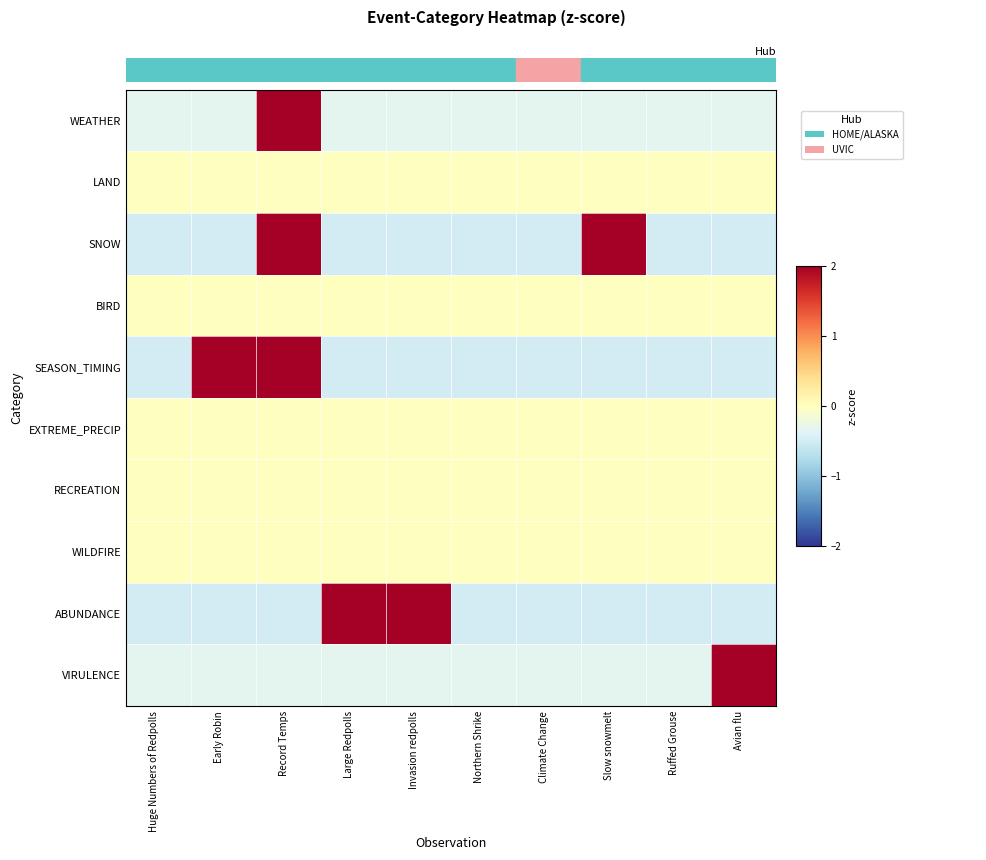

At how many categories does at least one series exceed 0?

6